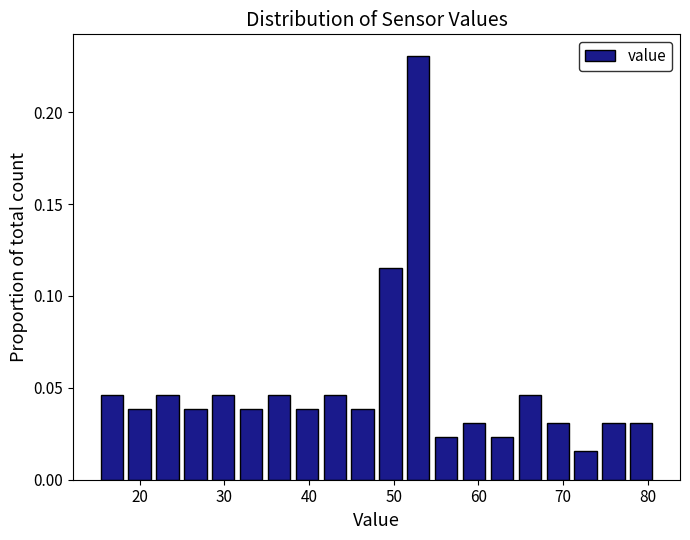

Read against the x-axis, roughly where is the centre of the tallest bar?

53